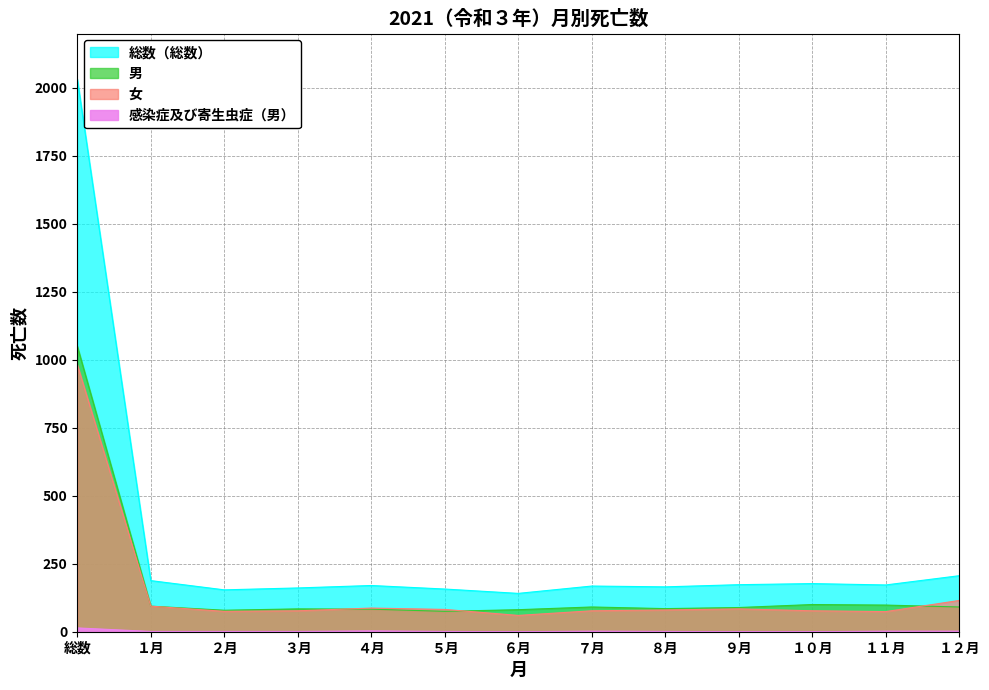

What is the approximate value of 男 at １２月, to the nearest 50?

100